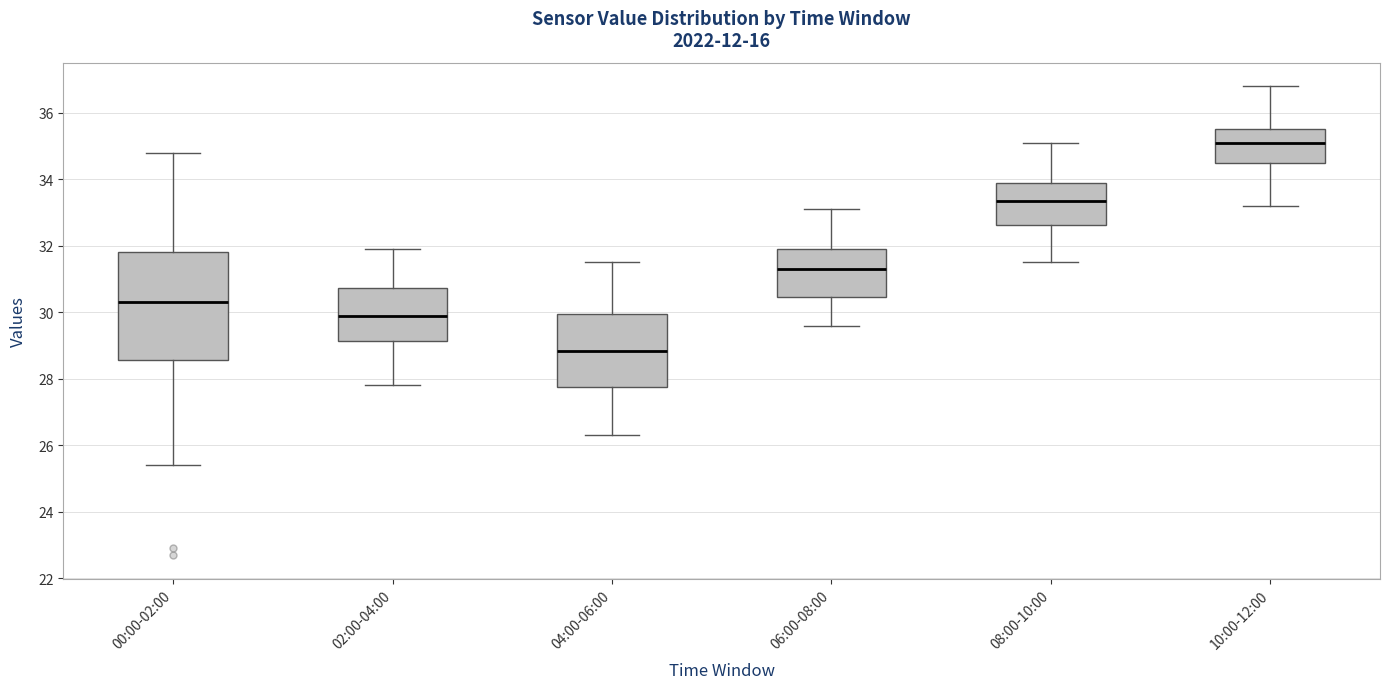

Reading left to right, transcribe this box plot: for each box, give where its median line is, the range the box spans, and where its two whiskers end, as read against the y-axis. The values are not printed on the chart, so give them approximately, as read against the axis.

00:00-02:00: median 30.4, box 28.6 to 31.8, whiskers 25.4 to 34.8
02:00-04:00: median 30.0, box 29.2 to 30.8, whiskers 27.8 to 32.0
04:00-06:00: median 28.8, box 27.8 to 30.0, whiskers 26.4 to 31.6
06:00-08:00: median 31.4, box 30.4 to 32.0, whiskers 29.6 to 33.2
08:00-10:00: median 33.4, box 32.6 to 34.0, whiskers 31.6 to 35.2
10:00-12:00: median 35.2, box 34.4 to 35.6, whiskers 33.2 to 36.8